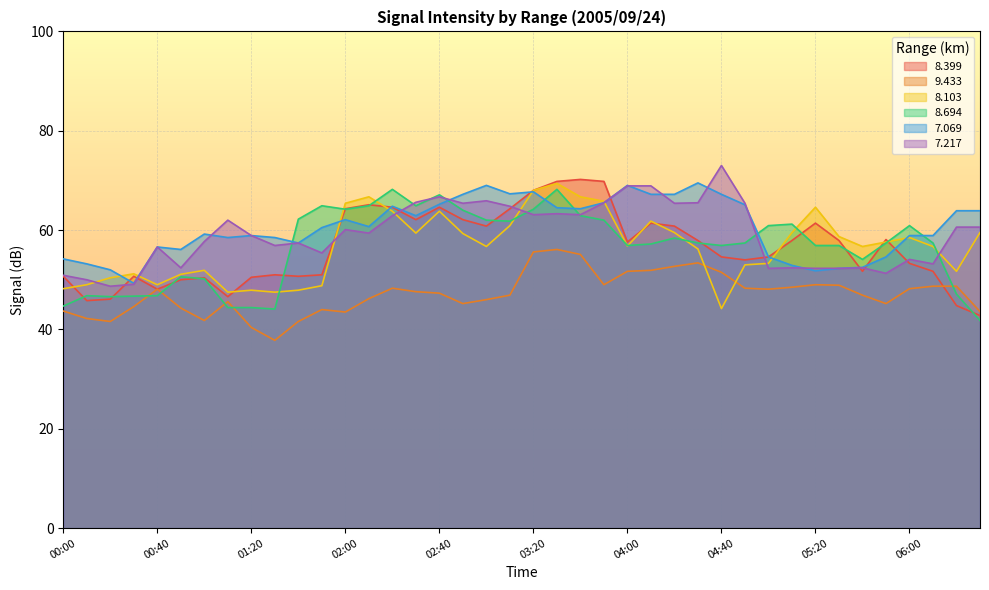

What is the sum of all   8.103 values?

2264.6